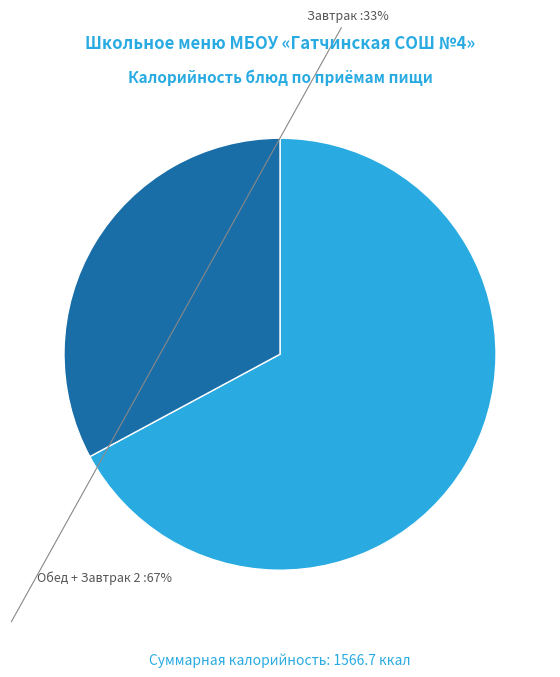

What is the ratio of the value at Завтрак to the value at Обед + Завтрак 2?

0.5